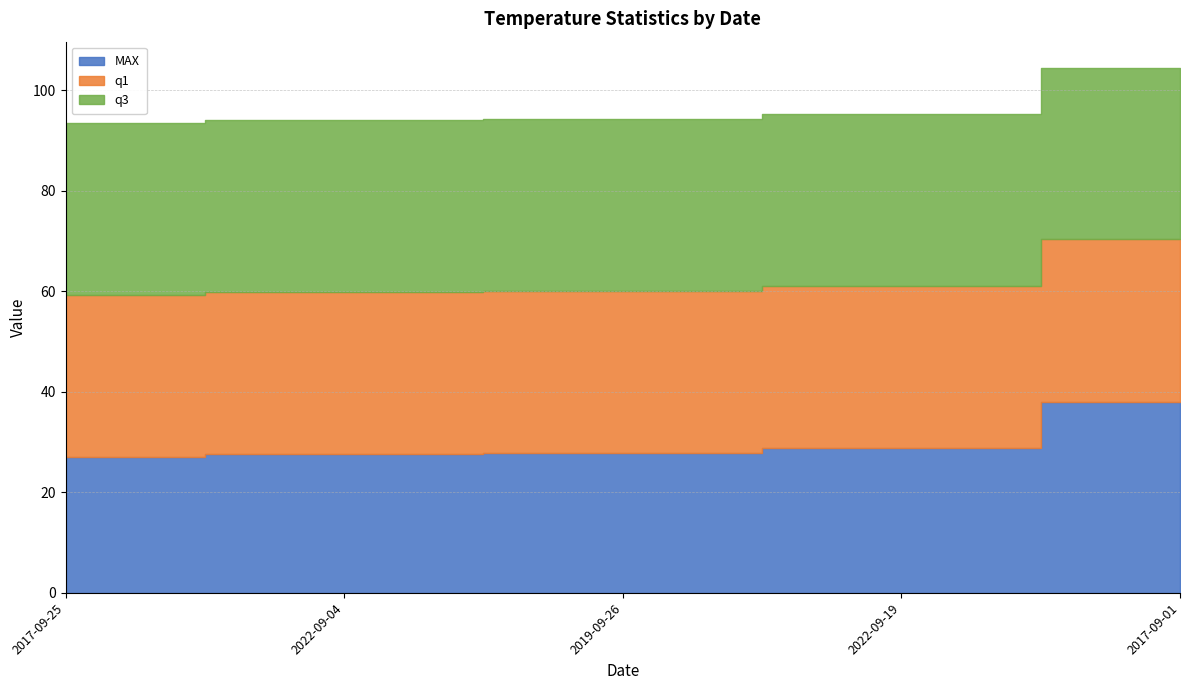

What is the label of the 3rd point from the left?

2019-09-26